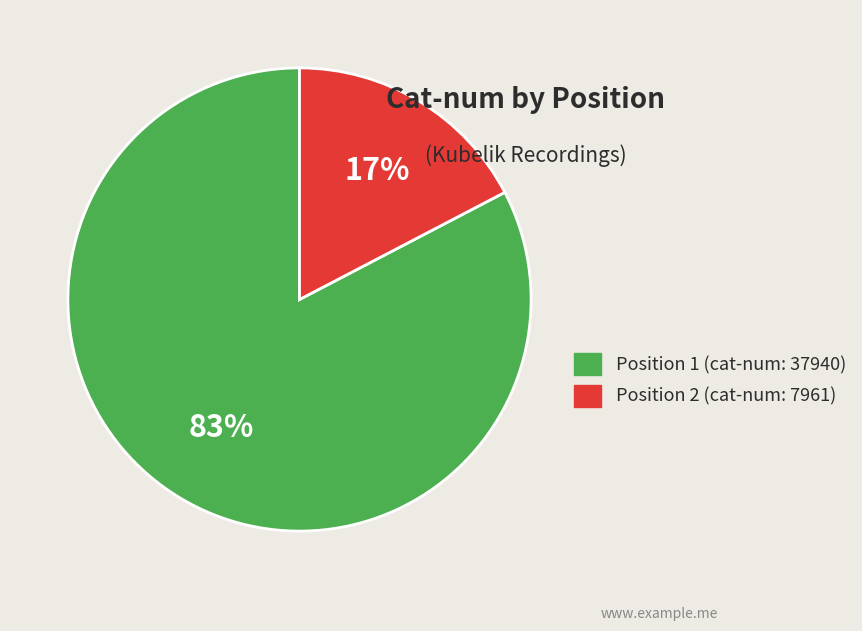

Is it true that Position 2 (cat-num: 7961) is 17% of the pie?

True